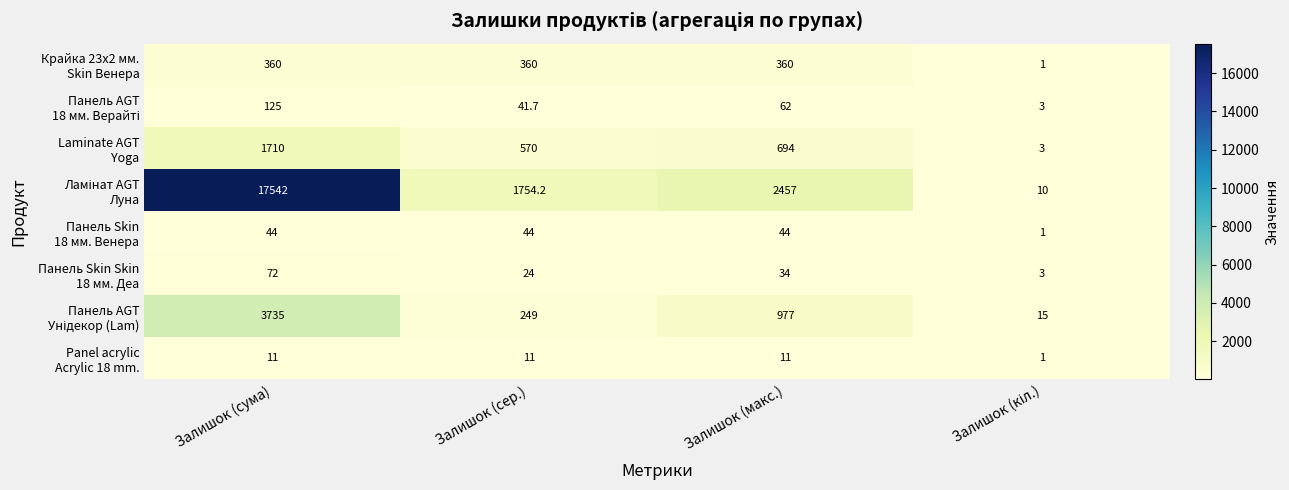

At which category is the sum across all series the highest?

Залишок (сума)